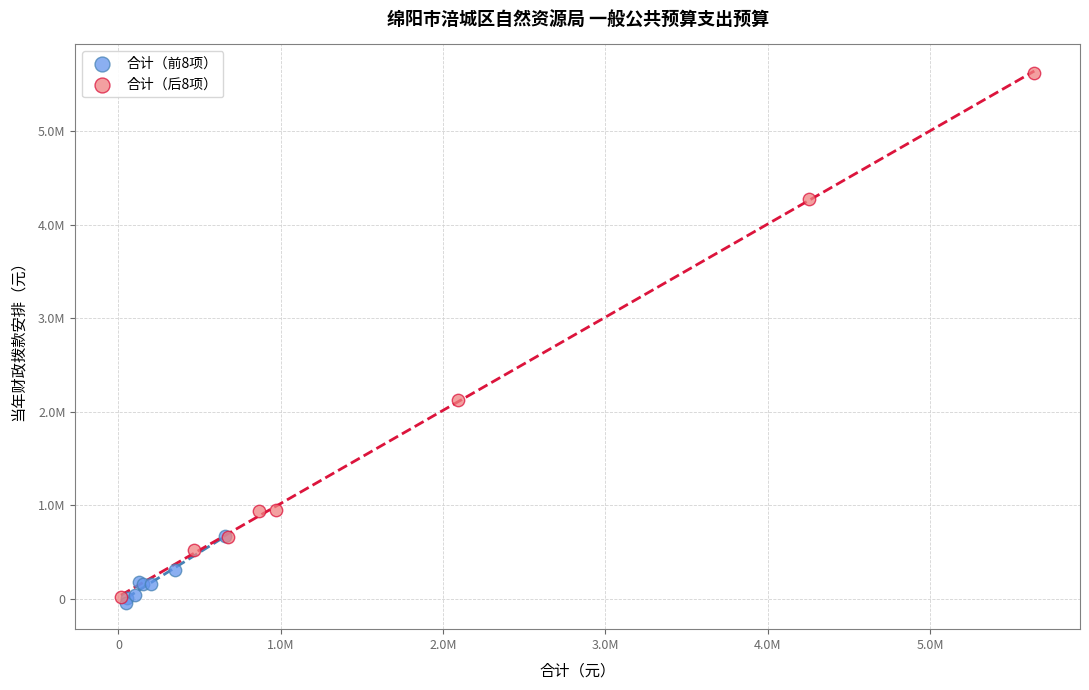

Which series has the widest spread of Y values?

合计（后8项）